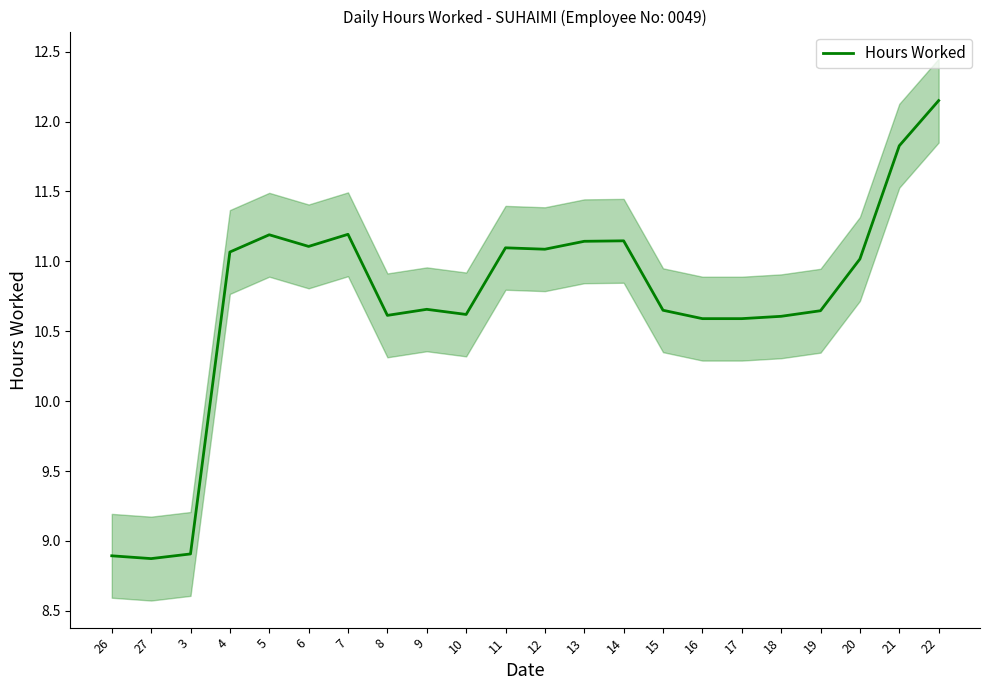

Rank the categories by value from highest to lowest.

22, 21, 7, 5, 14, 13, 6, 11, 12, 4, 20, 9, 15, 19, 10, 8, 18, 16, 17, 3, 26, 27